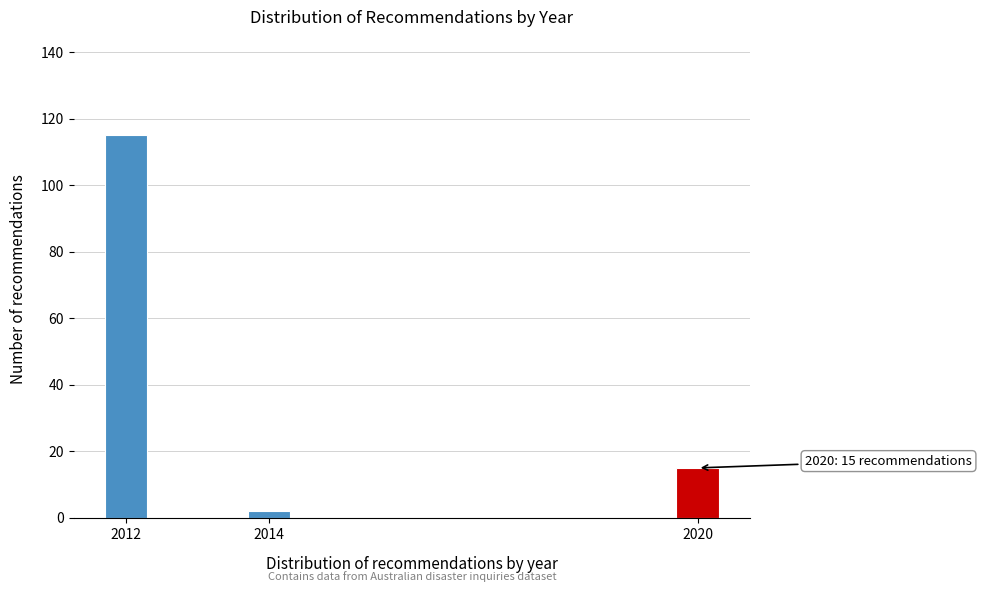

Reading left to right, what are all the values shown in this chart?

115	2	15